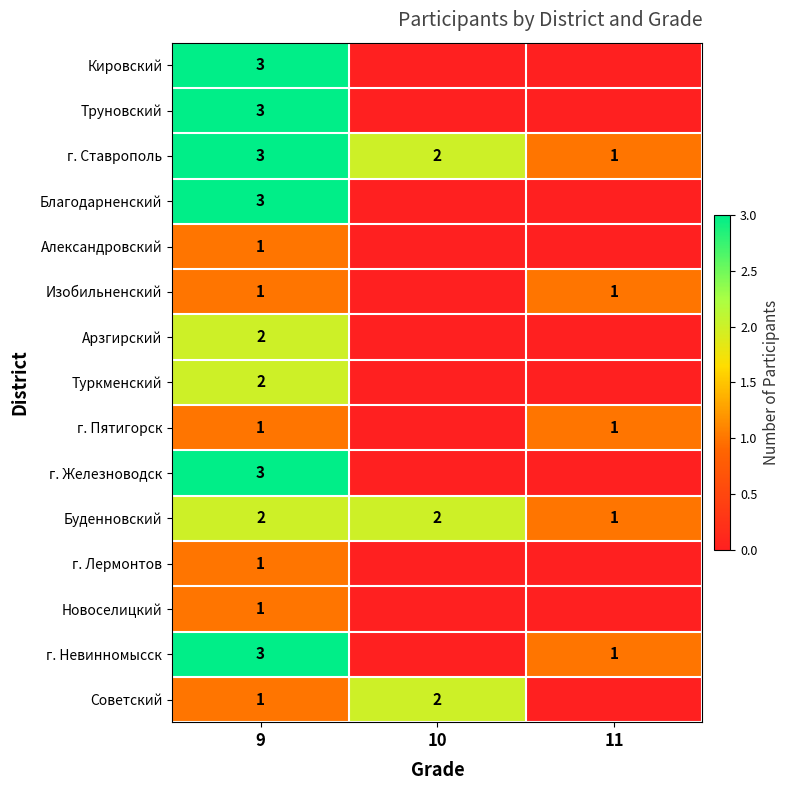

What is the total value across all series at 9?

30